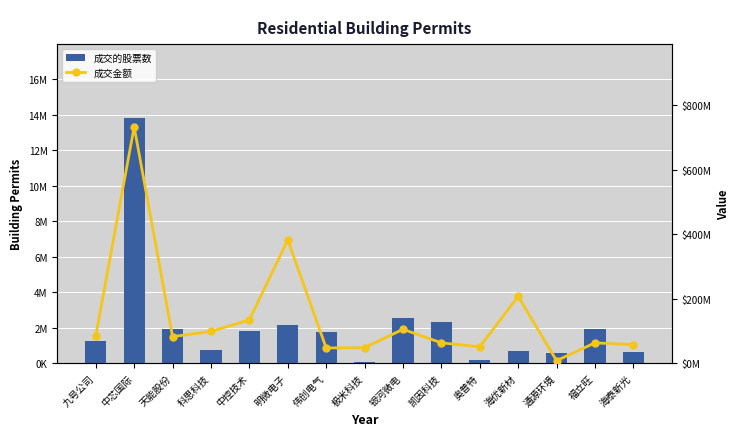

True or false: 成交金额 has a value of 47703181 at 极米科技.

True